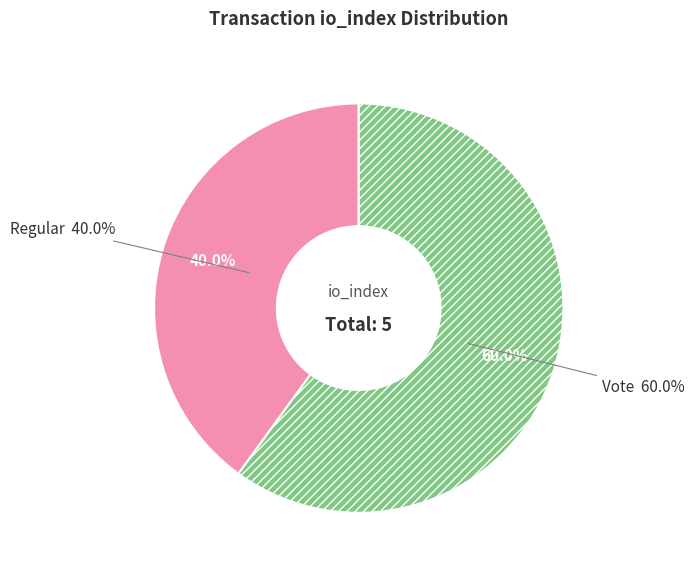

Is the sum of Vote and Regular greater than half?

Yes